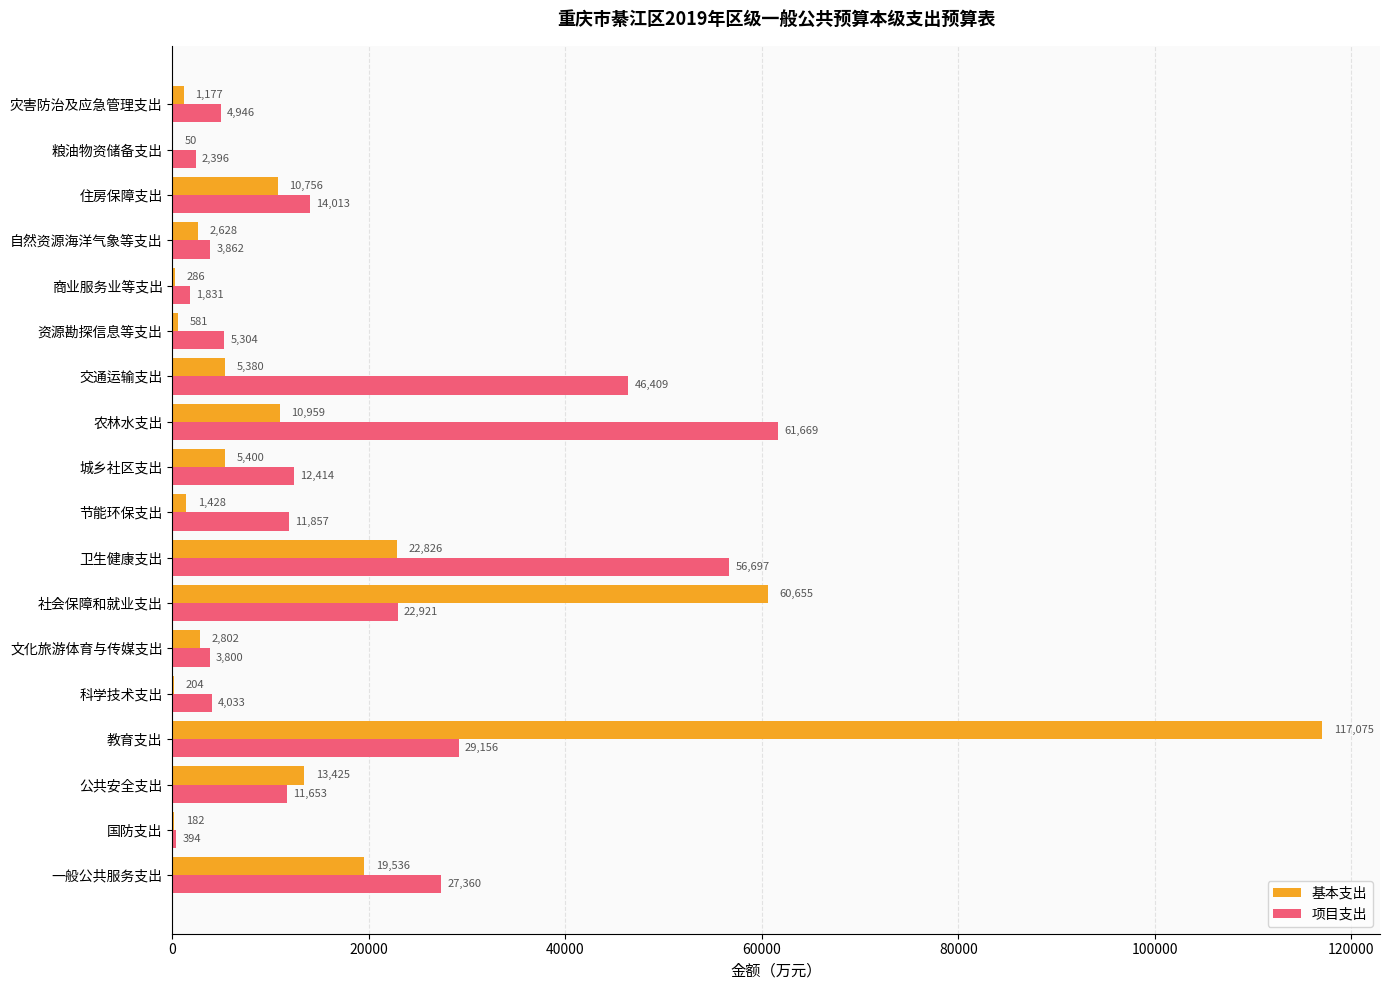

Between 城乡社区支出 and 农林水支出, which series saw the biggest shift?

项目支出